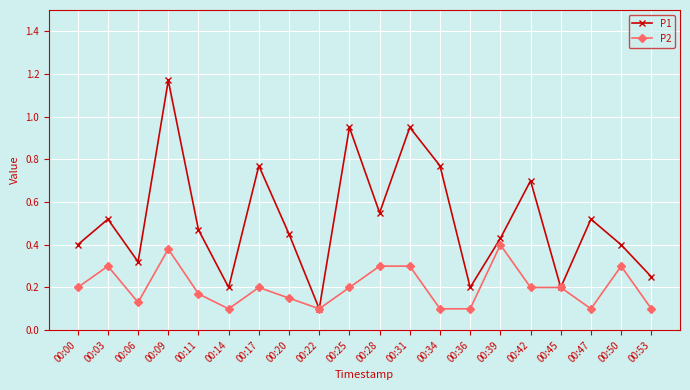

What are all the series names shown in the legend?

P1, P2